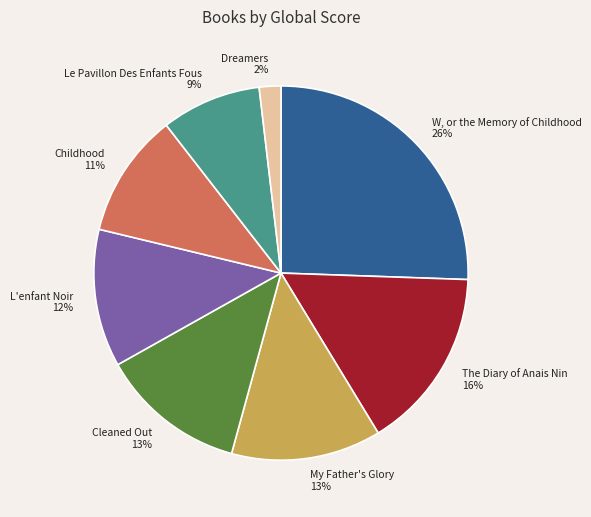

Is it true that L'enfant Noir is 2% of the pie?

False